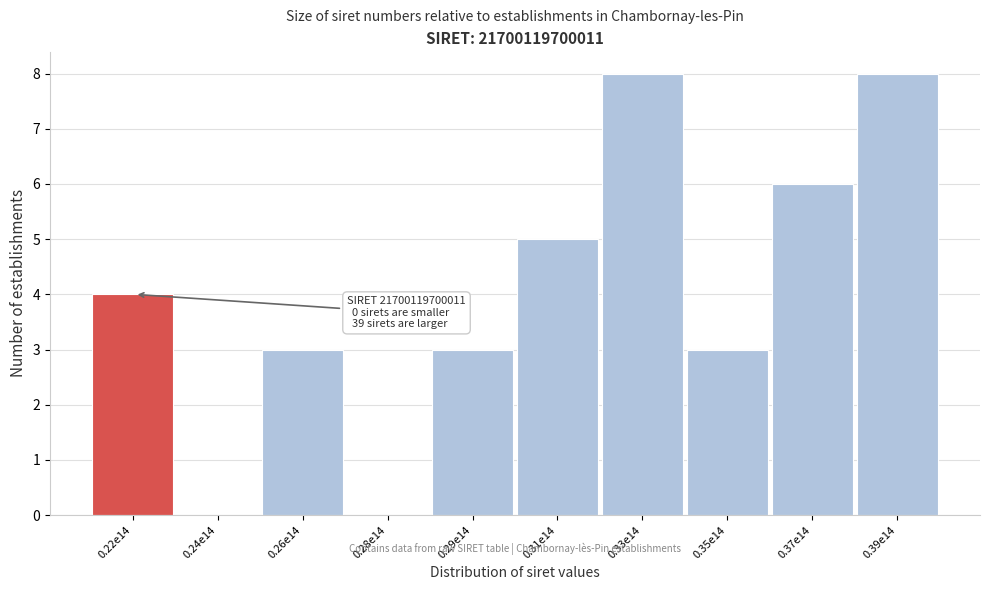

Reading right to left, what are all the values shown in this chart?

0.39e14=8	0.37e14=6	0.35e14=3	0.33e14=8	0.31e14=5	0.29e14=3	0.28e14=0	0.26e14=3	0.24e14=0	0.22e14=4